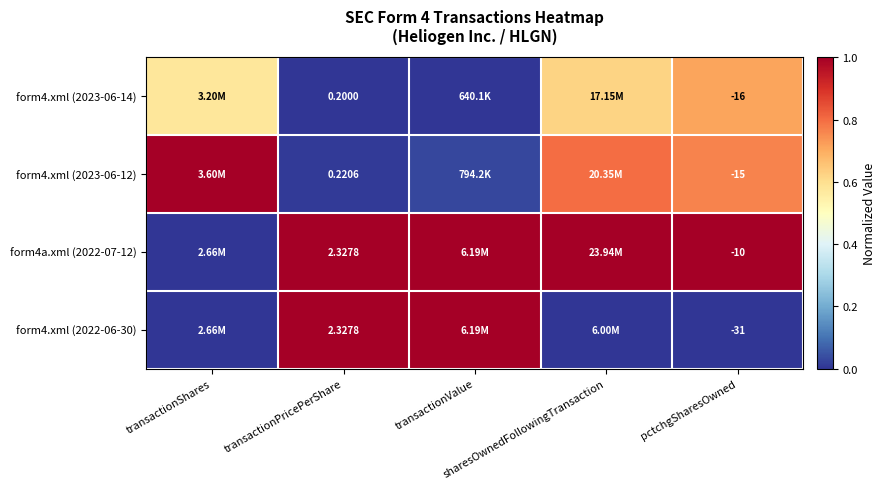

True or false: form4a.xml (2022-07-12) has a value of 1.0 at transactionValue.

True